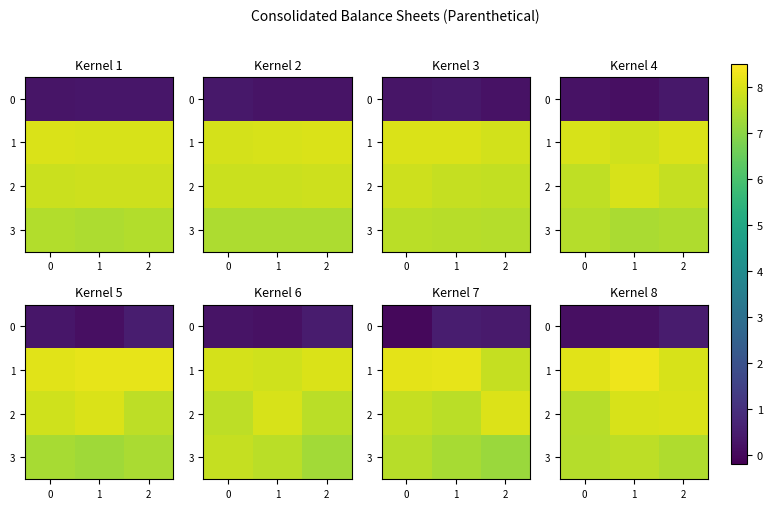

True or false: 1 has a value of 14.4 at 0.

False